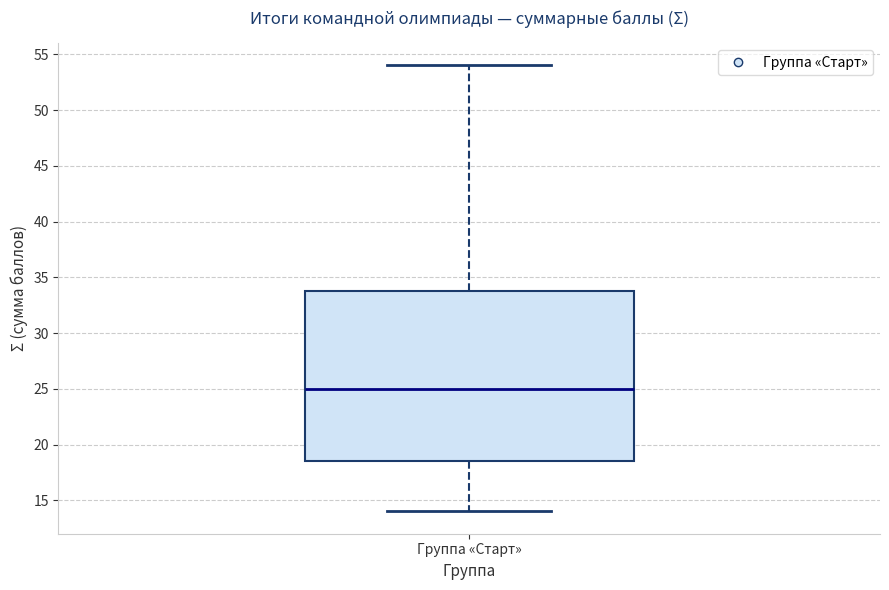

Transcribe this box plot: give where the median line is, the range the box spans, and where the two whiskers end, as read against the y-axis. The values are not printed on the chart, so give them approximately, as read against the axis.

median 25.0, box 18.5 to 34.0, whiskers 14.0 to 54.0